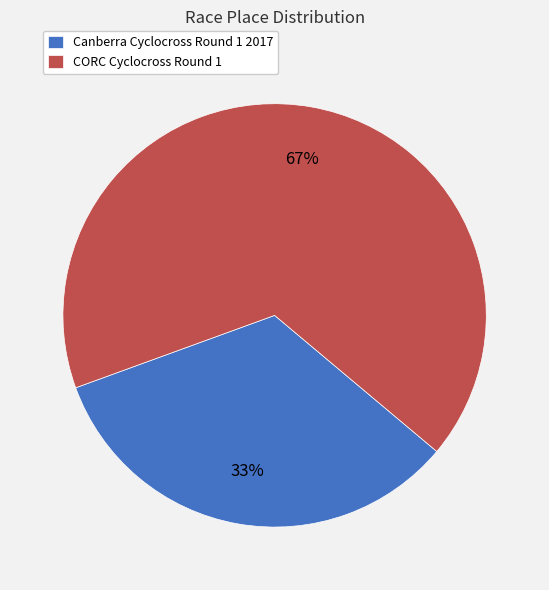

To the nearest percent, what is the combined percentage of Canberra Cyclocross Round 1 2017 and CORC Cyclocross Round 1?

100%